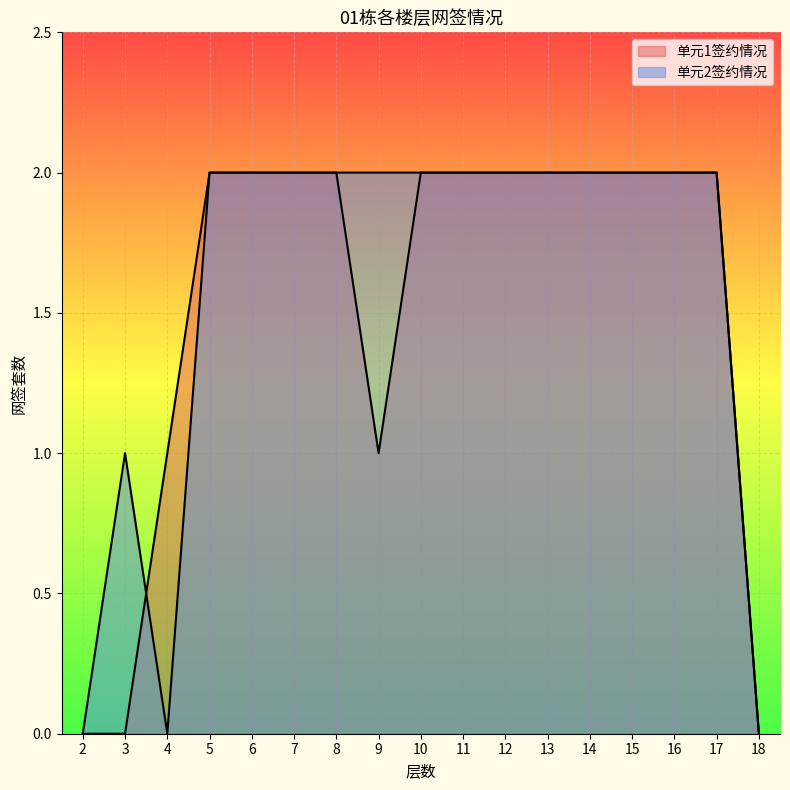

What is the sum of all 单元2签约情况 values?

27